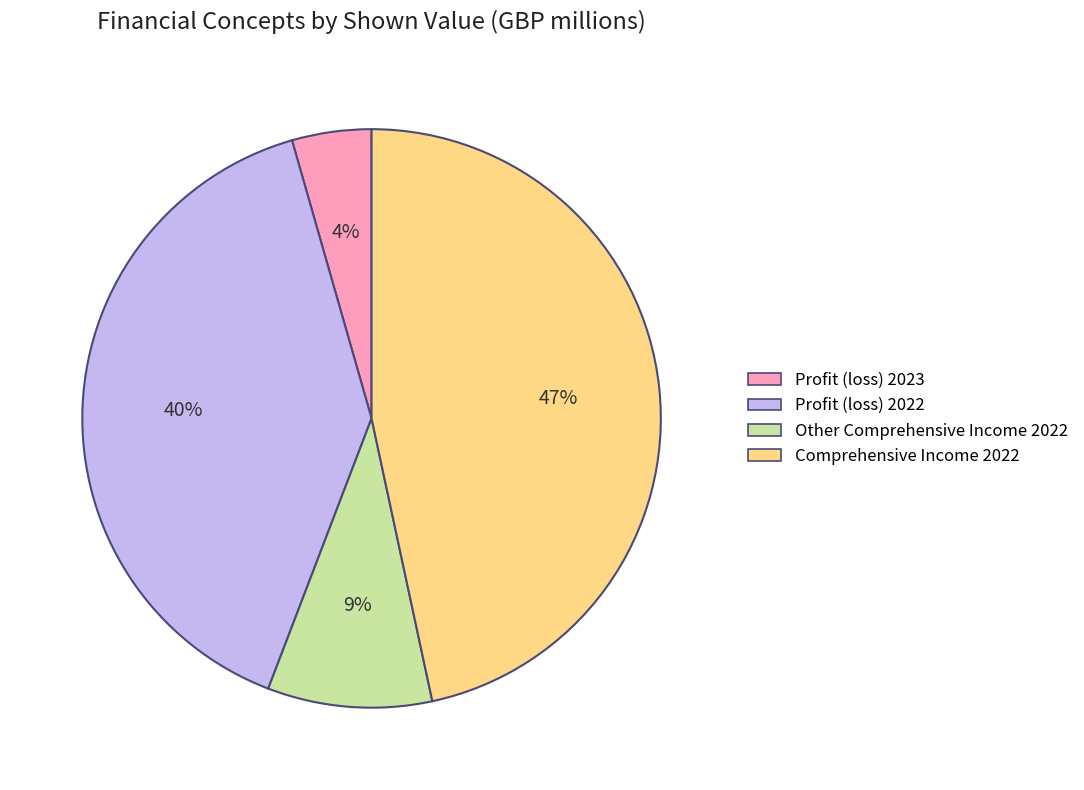

Count the number of slices in the pie.

4